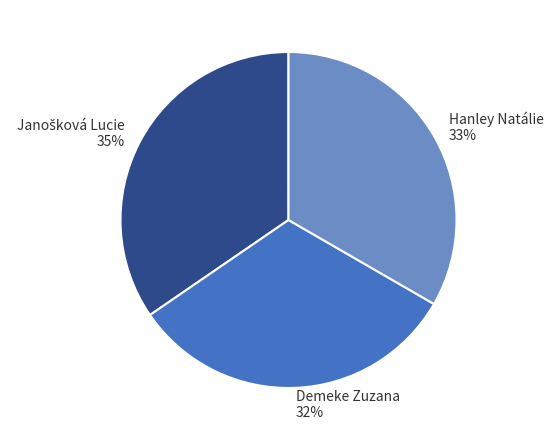

True or false: Demeke Zuzana accounts for 22% of the total.

False